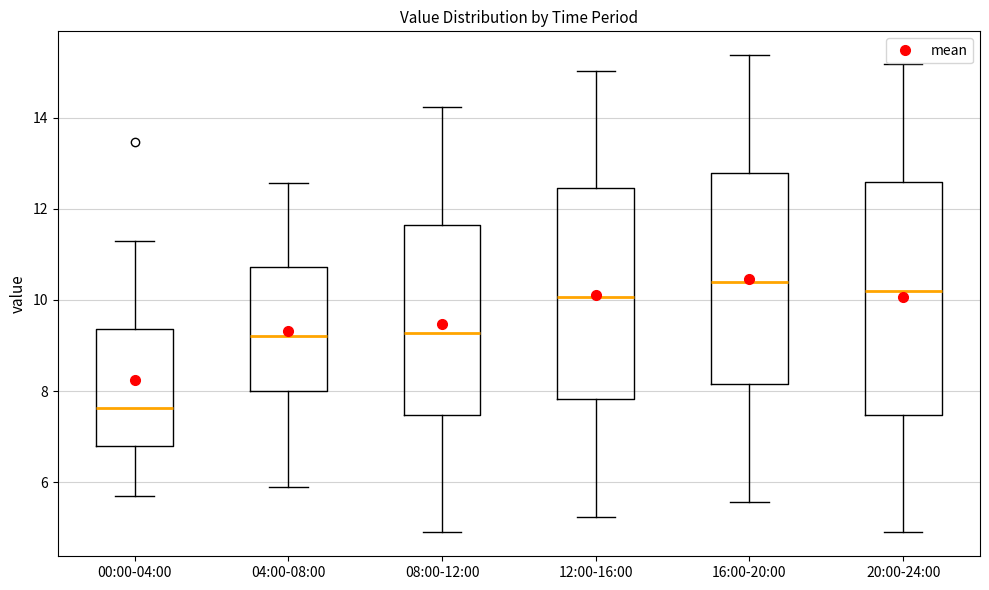

Where does the lower whisker of the box for 08:00-12:00 end on the y-axis? The values are not printed on the chart, so give them approximately, as read against the axis.

5.0